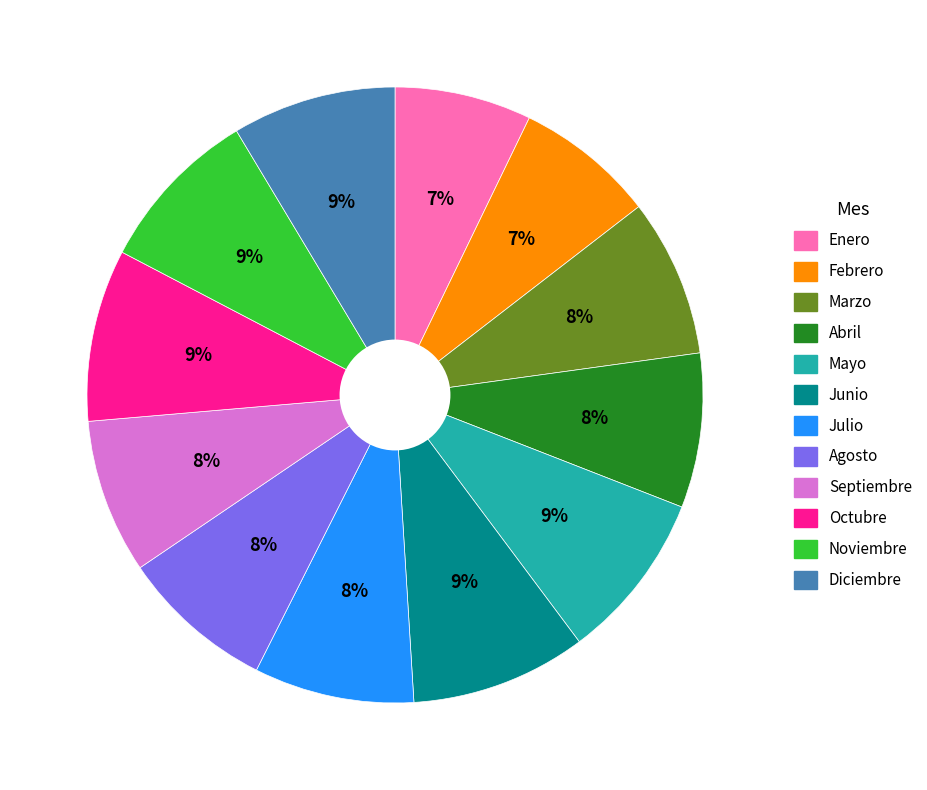

The Diciembre slice represents 21% of the pie. True or false?

False